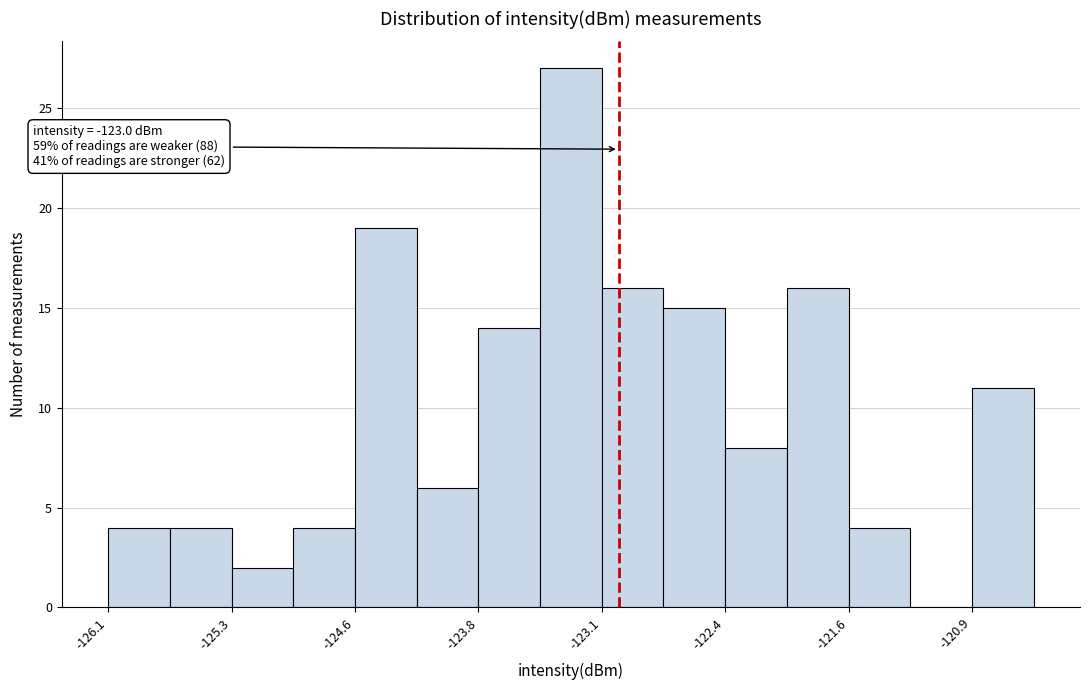

Around what value on the x-axis is the tallest bar? Give the approximate position of its centre, as read against the axis.

-123.3